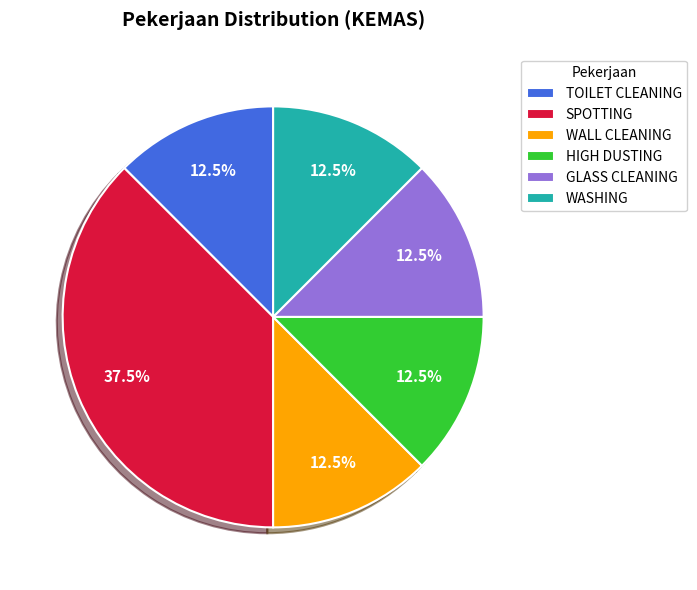

Is there any slice that represents more than half of the pie?

No